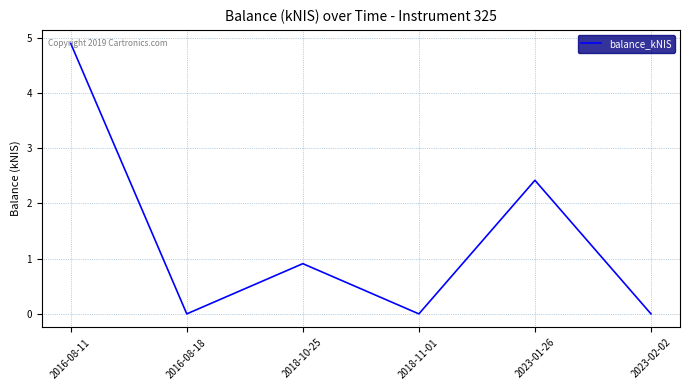

Reading left to right, list all the values displayed in this chart.

4.9	0.0	0.9	0.0	2.4	0.0